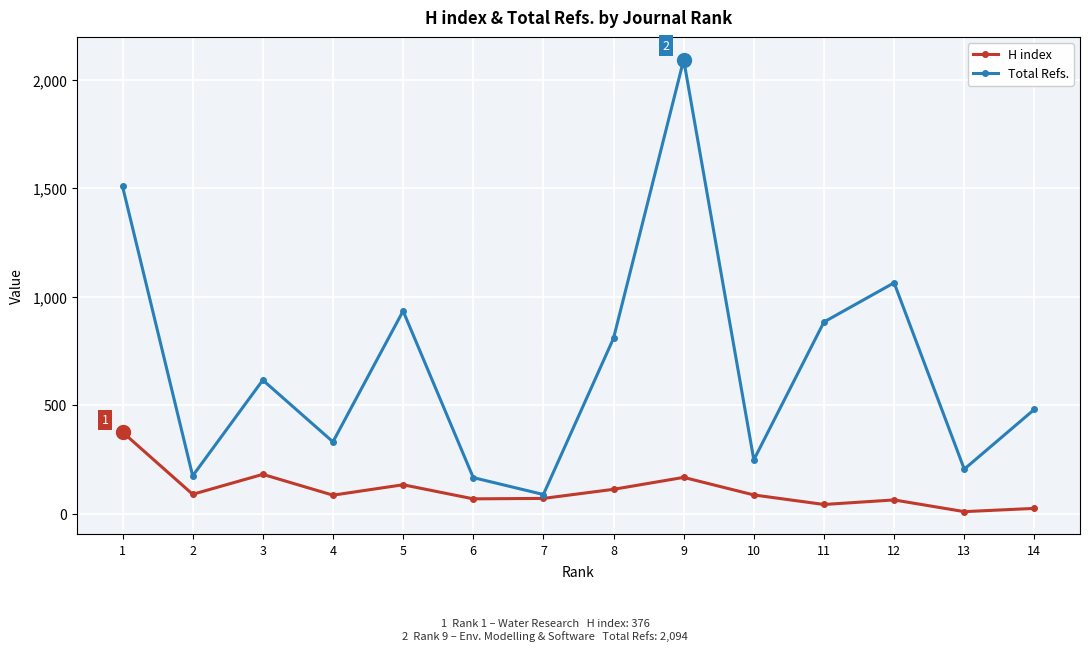

The Total Refs. series shows 616 at 3. True or false?

True